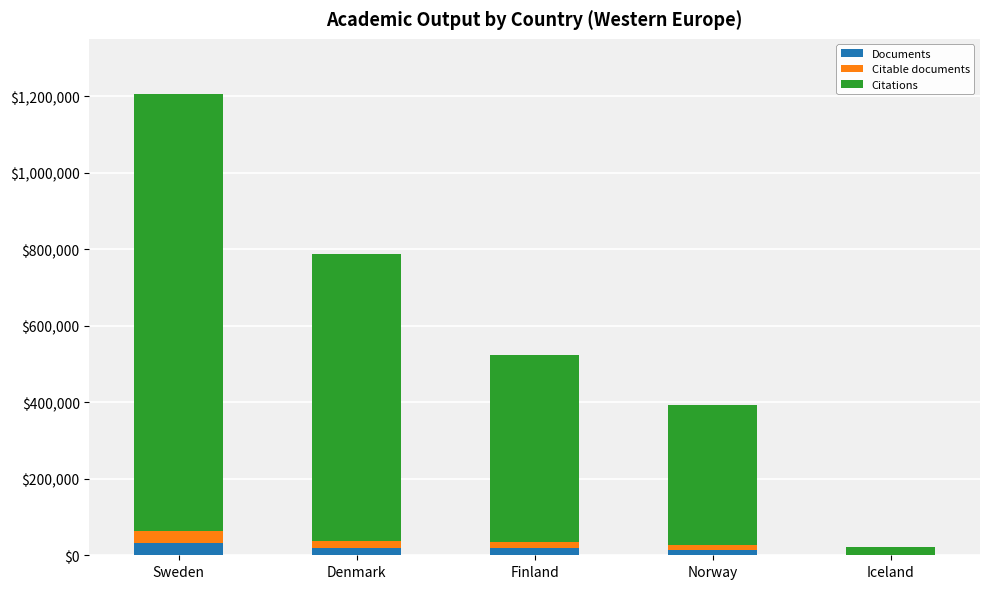

What are all the series names shown in the legend?

Documents, Citable documents, Citations